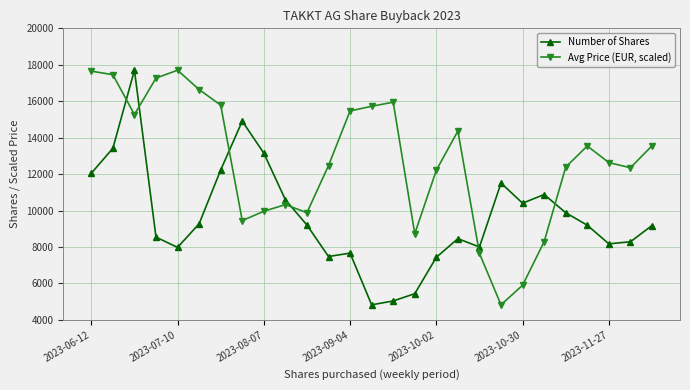

True or false: Number of Shares has more than 1 interior local peaks.

True